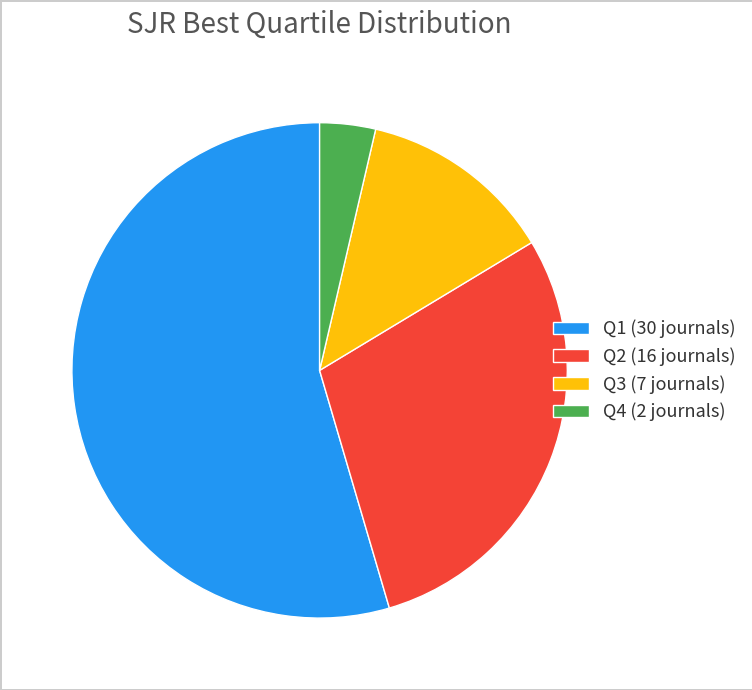

Do Q3 (7 journals) and Q1 (30 journals) together represent more than half of the pie?

Yes